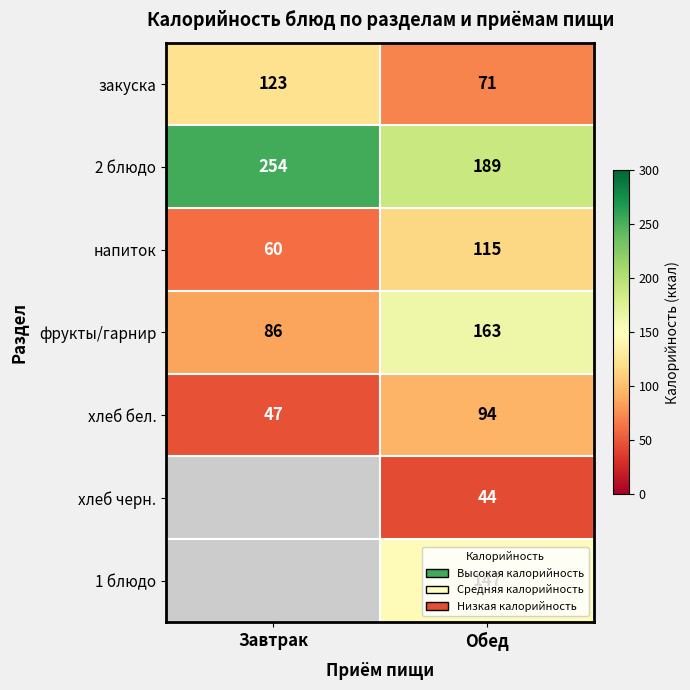

Which has a higher value, Завтрак or Обед?

Завтрак